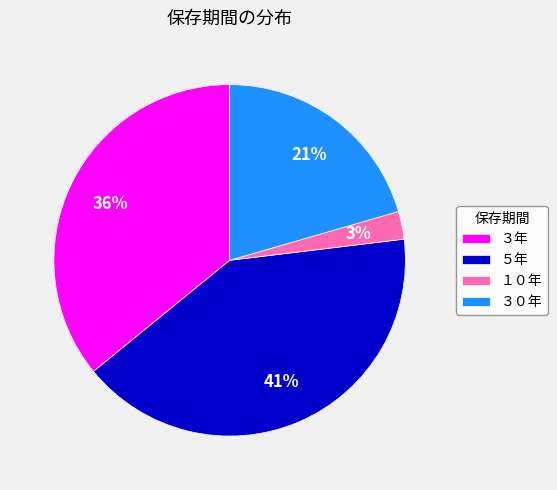

Which category has the smallest portion of the pie?

１０年